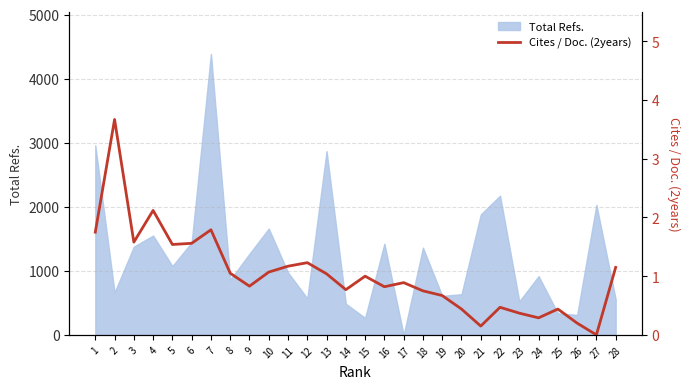

Which has a higher value, 4 or 8?

4